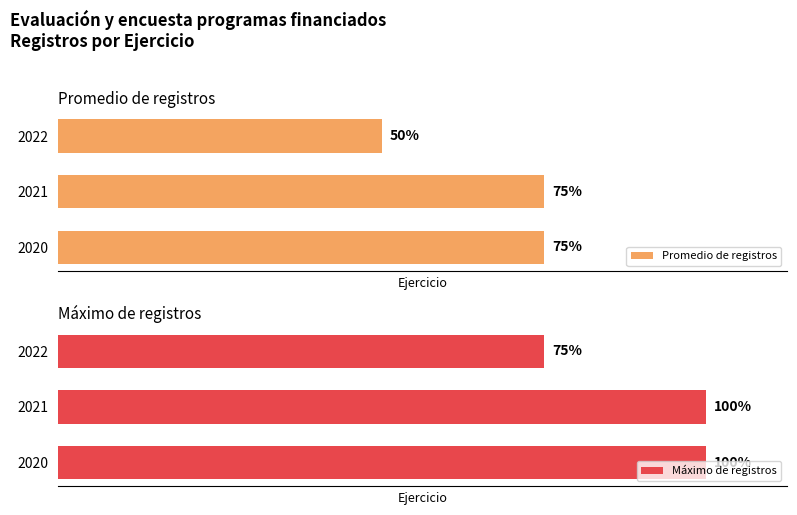

How many groups of bars are there?

3